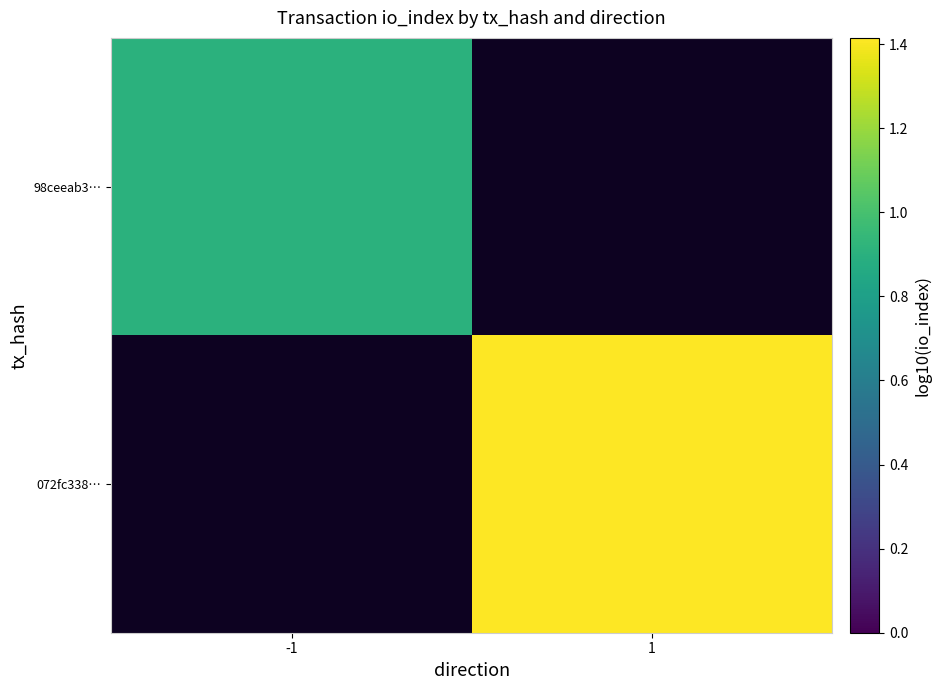

Rank the series at 1 from lowest to highest value.

98ceeab3…, 072fc338…